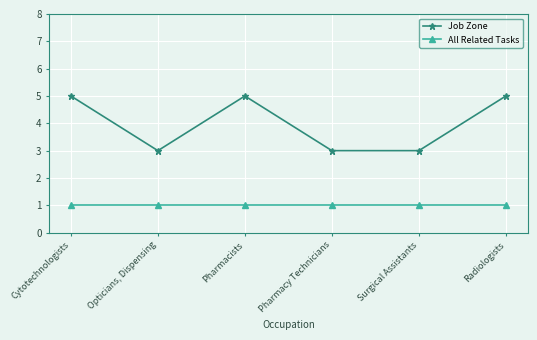

List the series in order of their overall mean, lowest first.

All Related Tasks, Job Zone